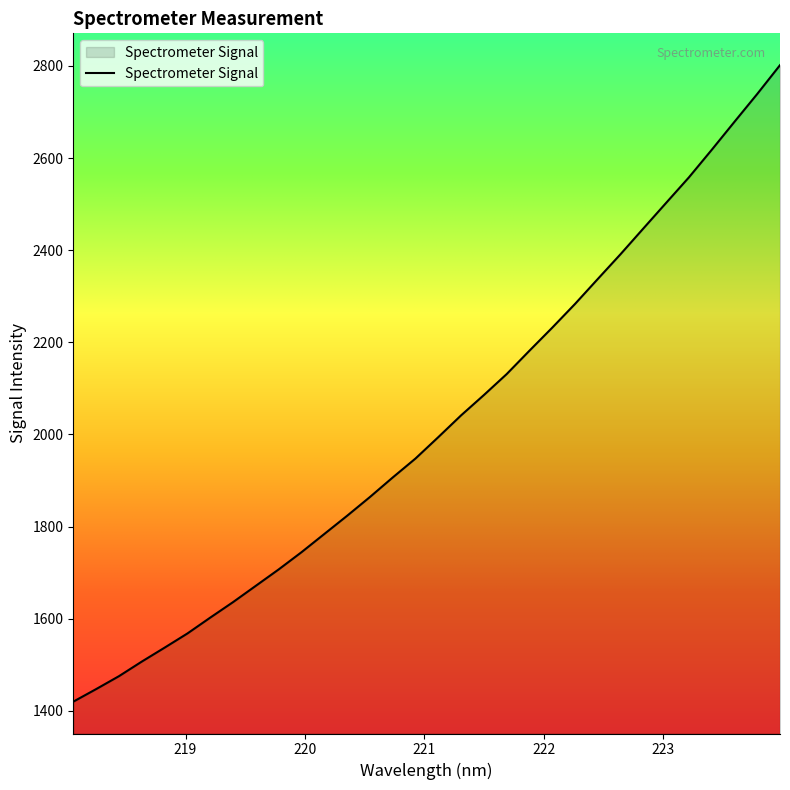

What is the smallest value displayed?

1419.9